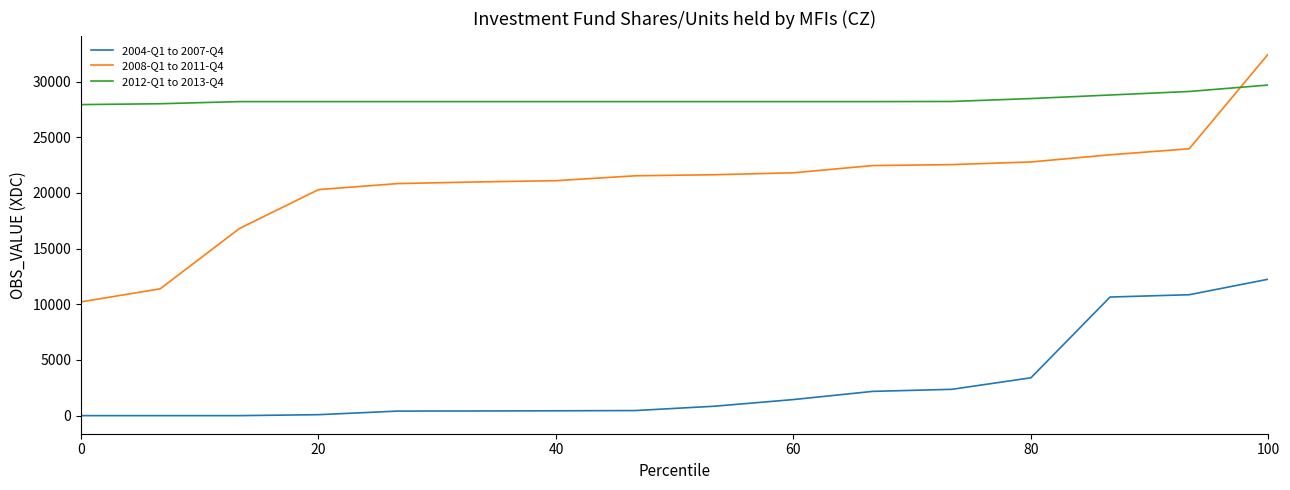

Which series has the largest range (max minus min)?

2008-Q1 to 2011-Q4